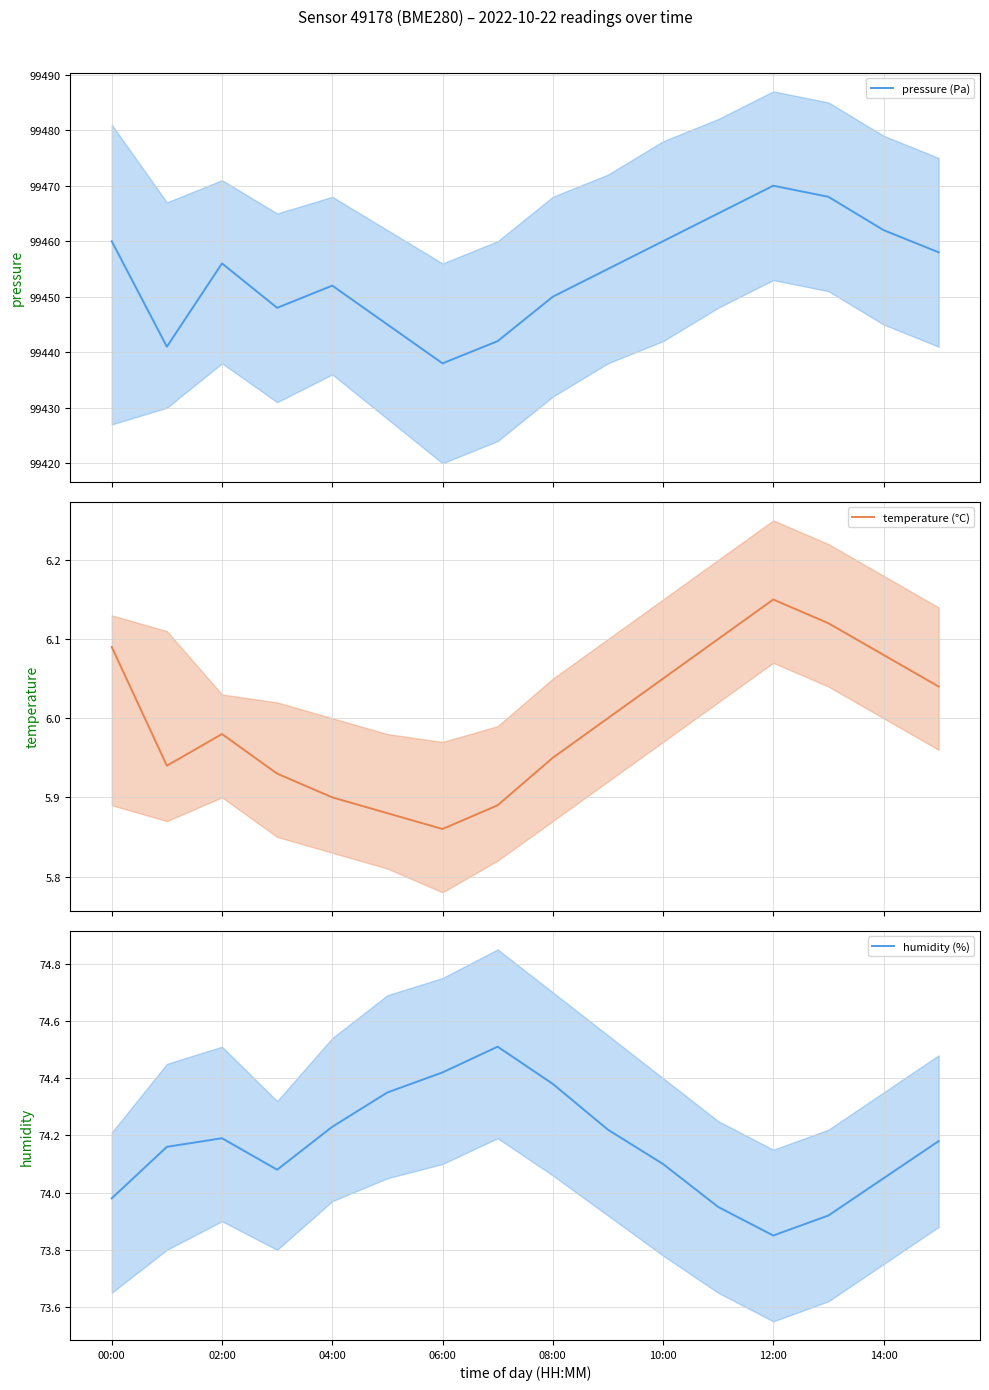

True or false: temperature (°C) has more than 0 interior local peaks.

True